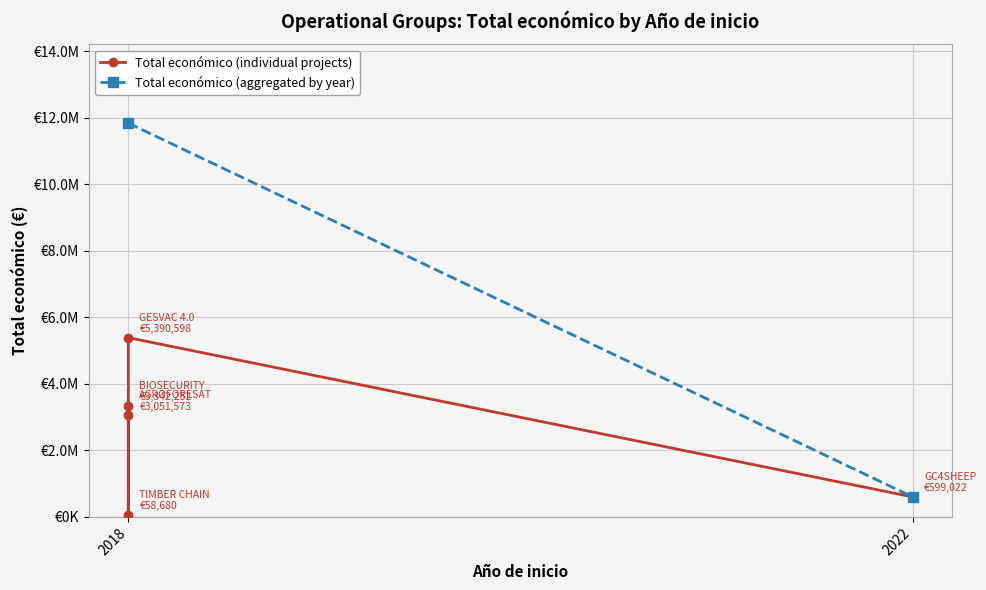

Which label corresponds to the largest value in the chart?

2018